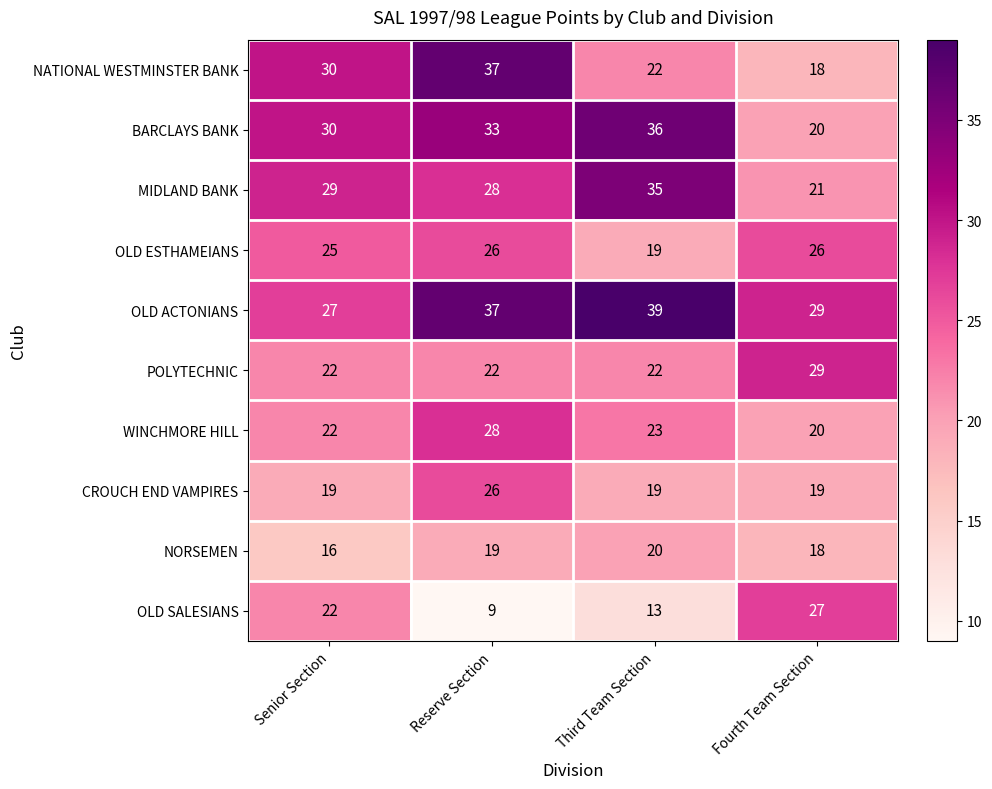

How many values in the CROUCH END VAMPIRES series exceed 19?

1